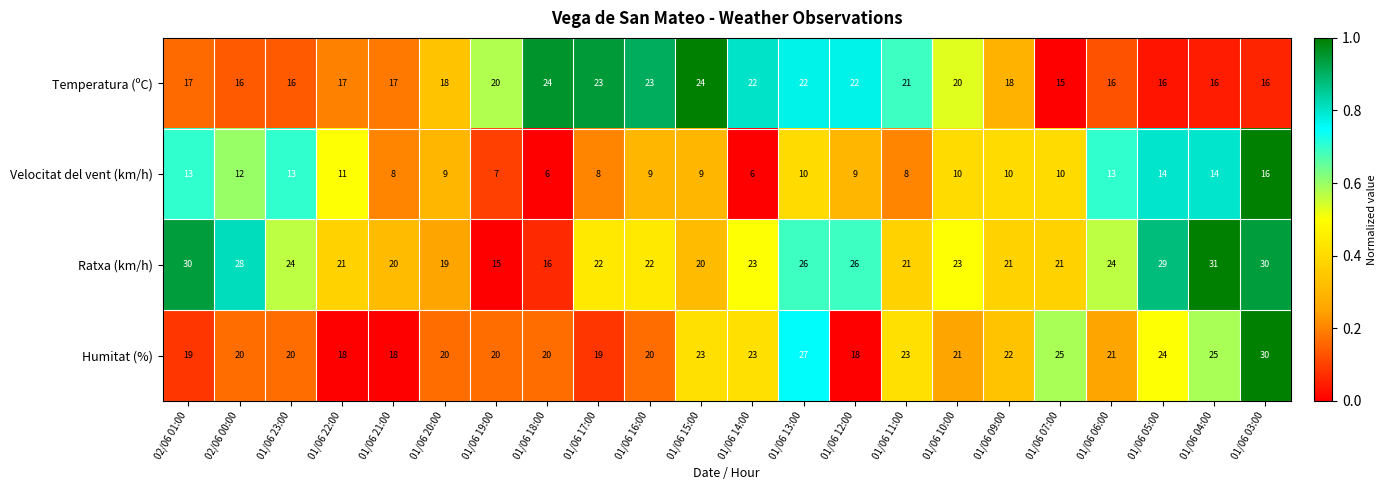

What is the minimum value shown in the chart?

6